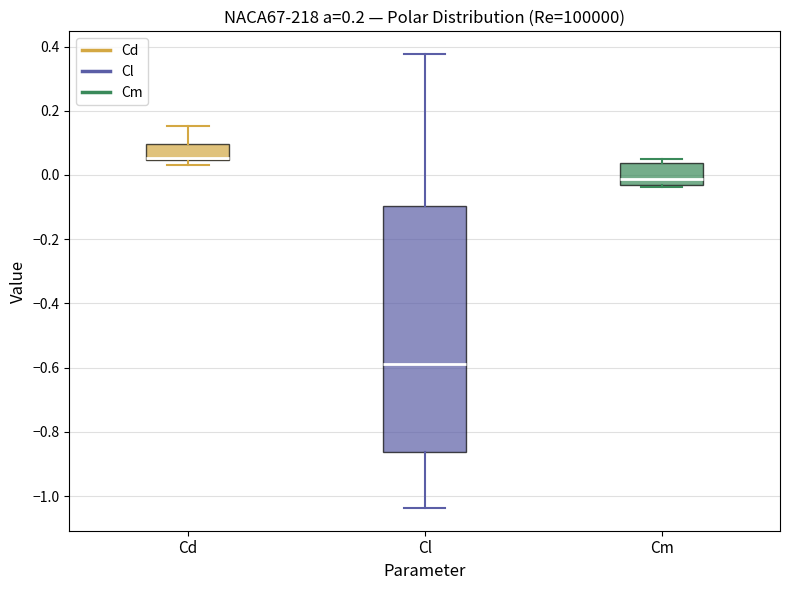

Reading left to right, transcribe this box plot: for each box, give where its median line is, the range the box spans, and where its two whiskers end, as read against the y-axis. The values are not printed on the chart, so give them approximately, as read against the axis.

Cd: median 0.06, box 0.04 to 0.10, whiskers 0.04 (just below the box's lower edge) to 0.16
Cl: median -0.58, box -0.86 to -0.10, whiskers -1.04 to 0.38
Cm: median -0.02, box -0.04 to 0.04, whiskers -0.04 (just below the box's lower edge) to 0.04 (just above the box's upper edge)